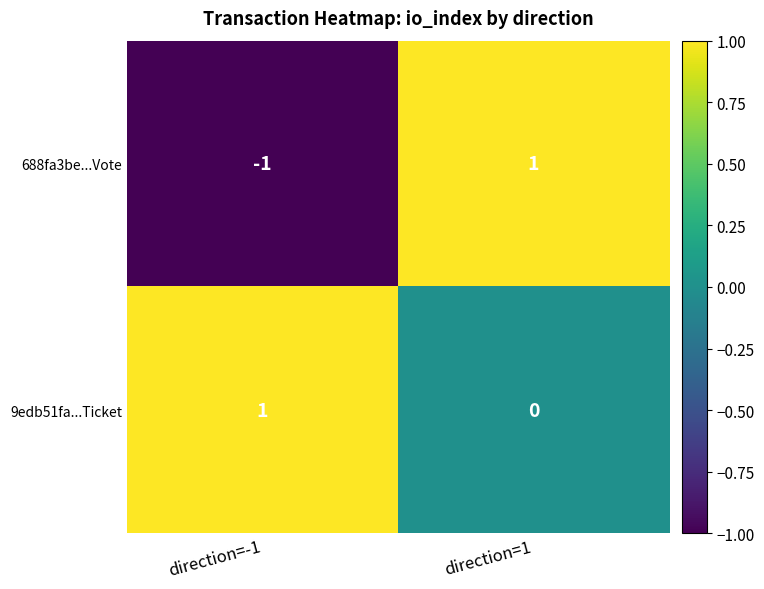

Where is 9edb51fa...Ticket nearest to the value 0?

direction=1